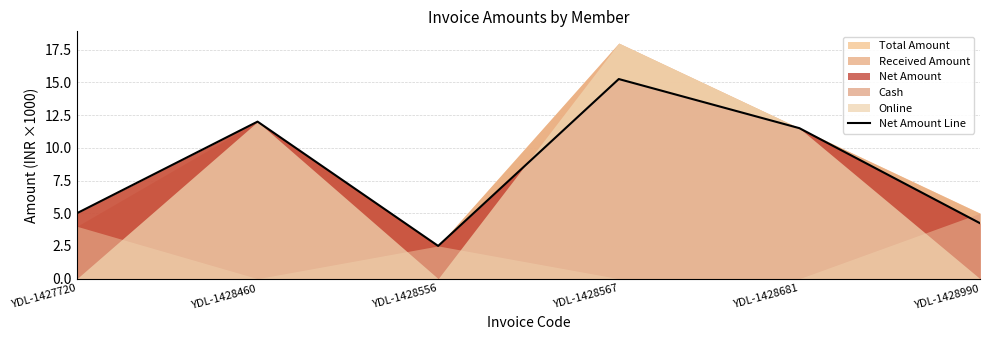

At which label is Net Amount Line closest to 8?

YDL-1427720